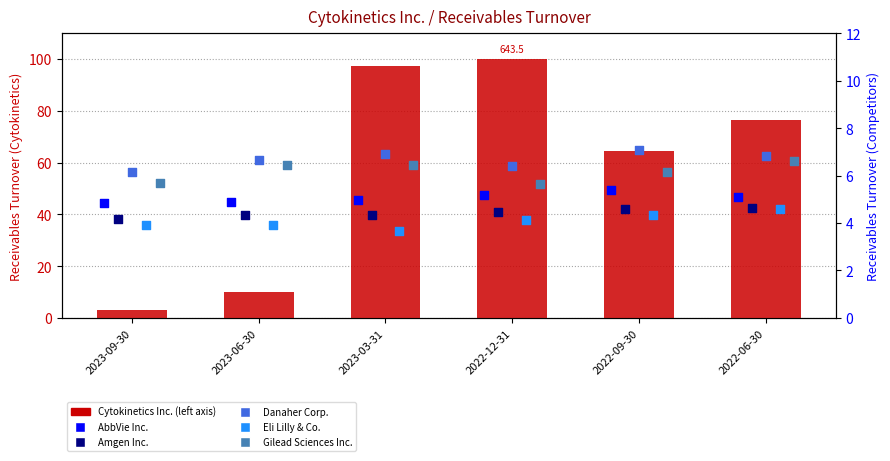

What are all the series names shown in the legend?

Cytokinetics Inc., AbbVie Inc., Amgen Inc., Danaher Corp., Eli Lilly & Co., Gilead Sciences Inc.